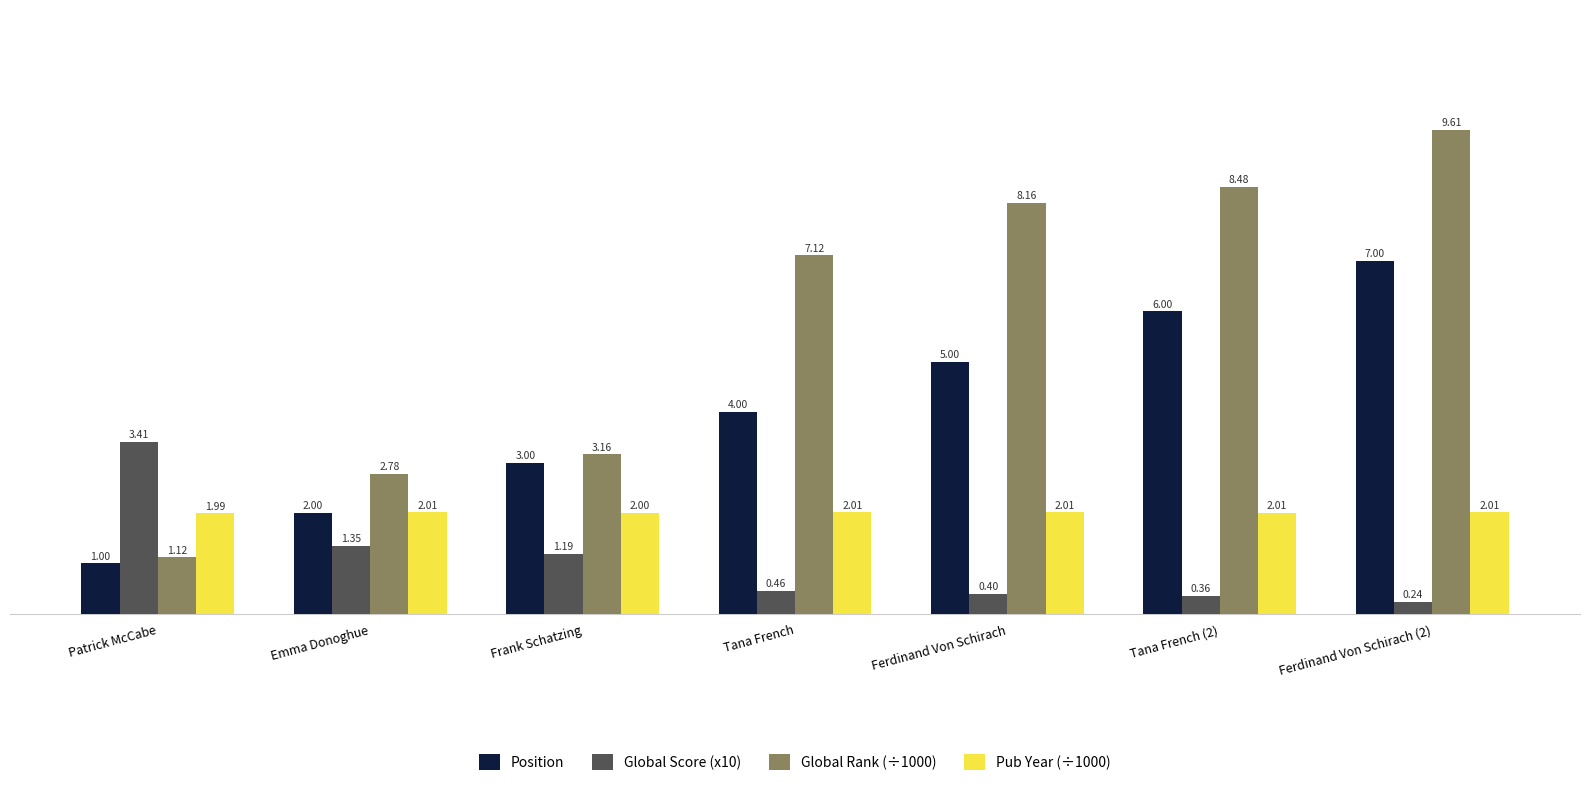

What is the highest value of the Pub Year (÷1000) series?

2.0